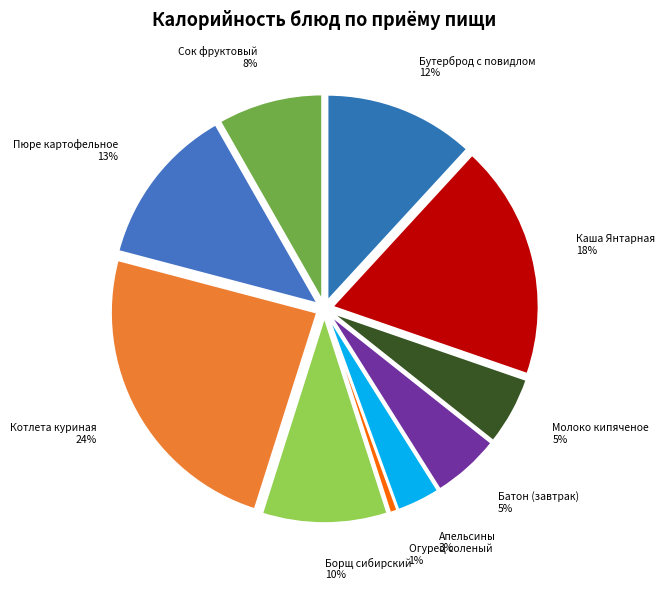

Is there a majority slice in this chart?

No